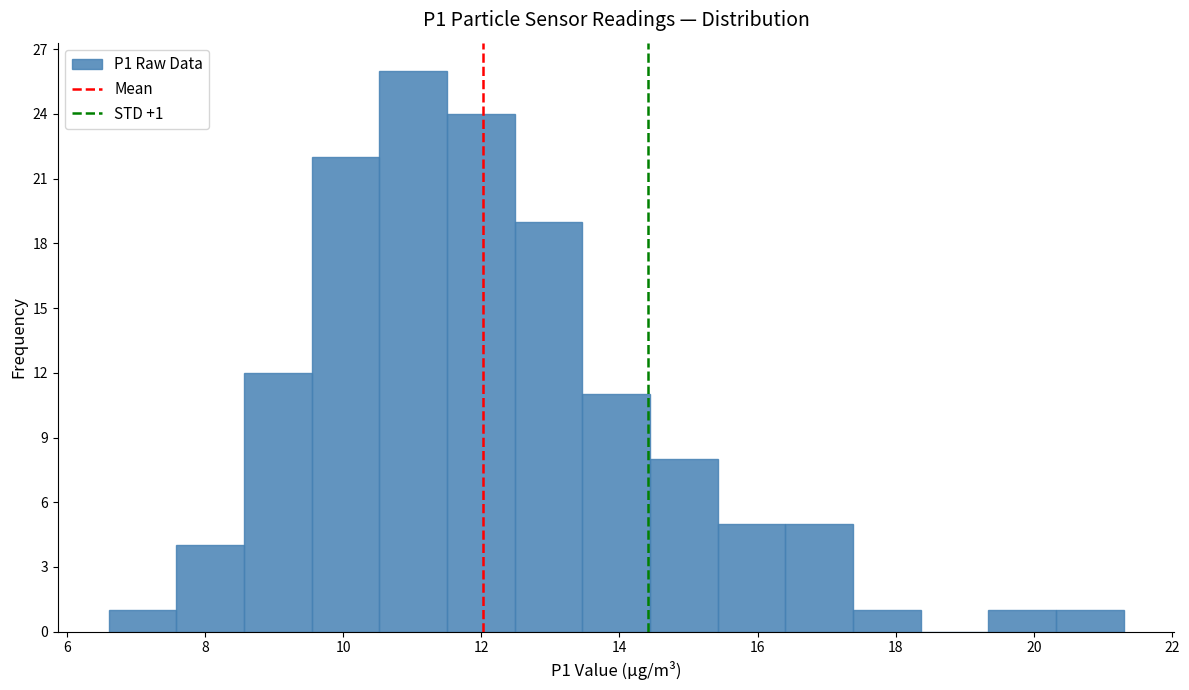

Over which range of the x-axis is the bar tallest?

10.52 to 11.50